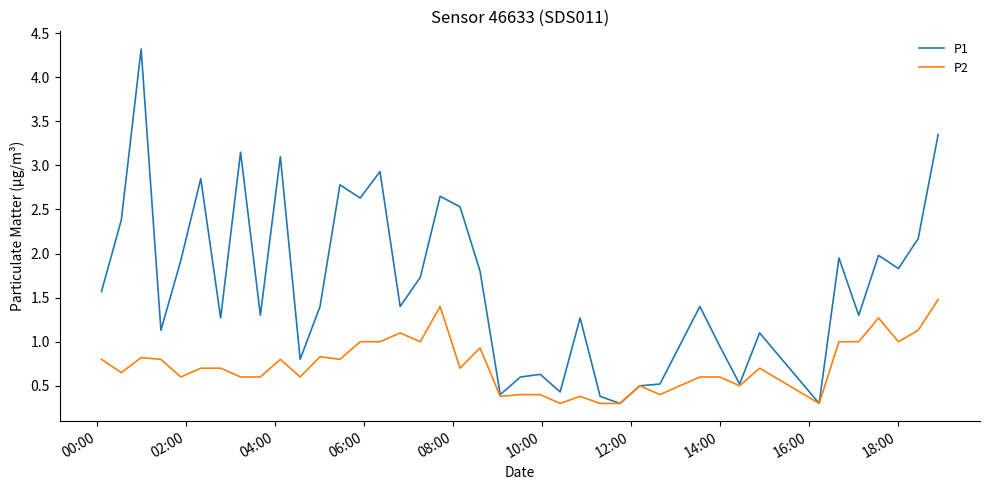

What is the greatest value displayed?

4.3